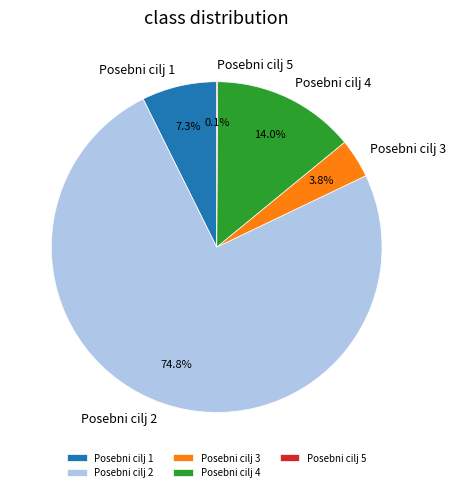

Does any single category account for the majority?

Yes